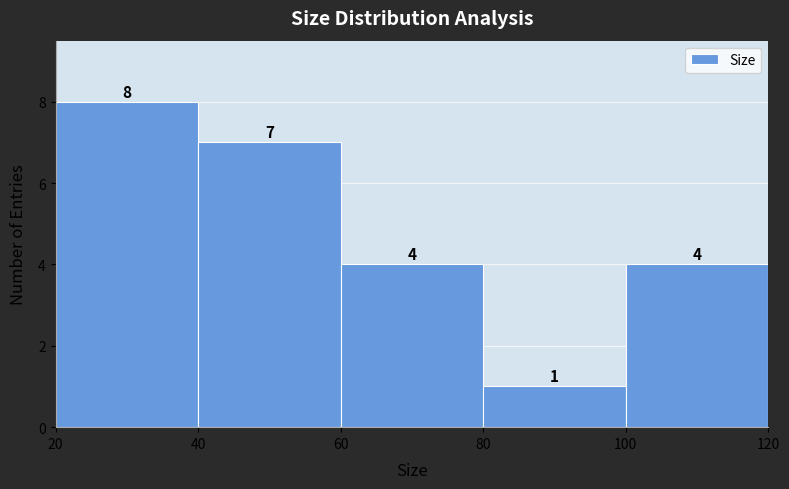

Which range on the x-axis has the tallest bar?

20 to 40